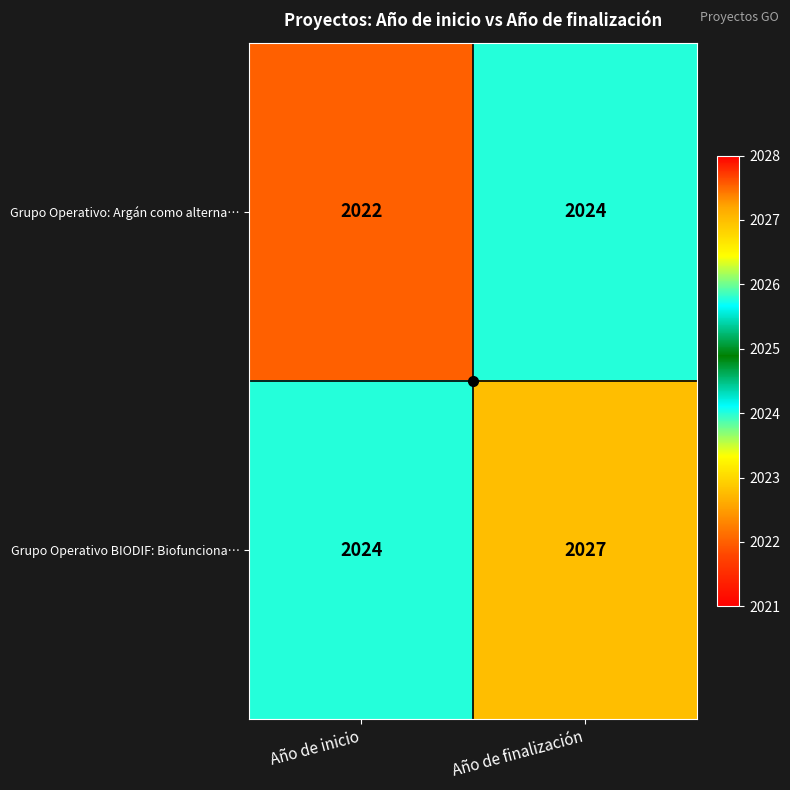

How many data points does each series have?

2